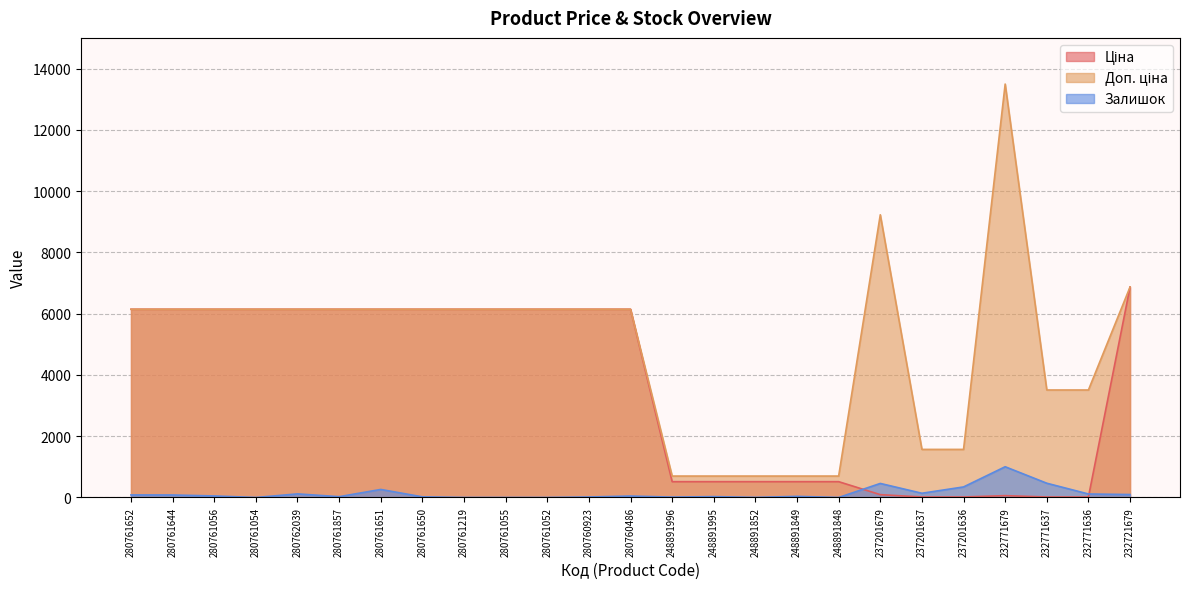

True or false: Доп. ціна has a value of 6143.2 at 280761052.

True